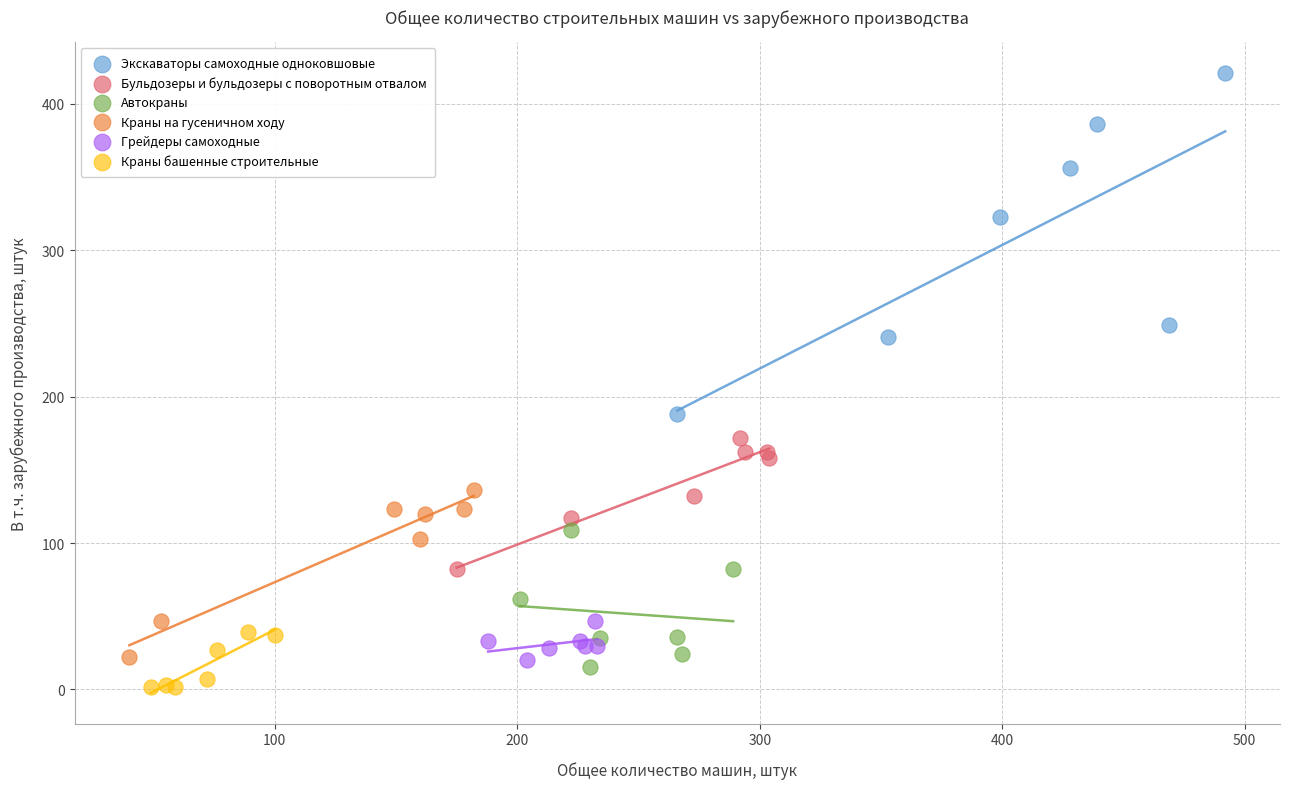

What are all the series names shown in the legend?

Экскаваторы самоходные одноковшовые, Бульдозеры и бульдозеры с поворотным отвалом, Автокраны, Краны на гусеничном ходу, Грейдеры самоходные, Краны башенные строительные